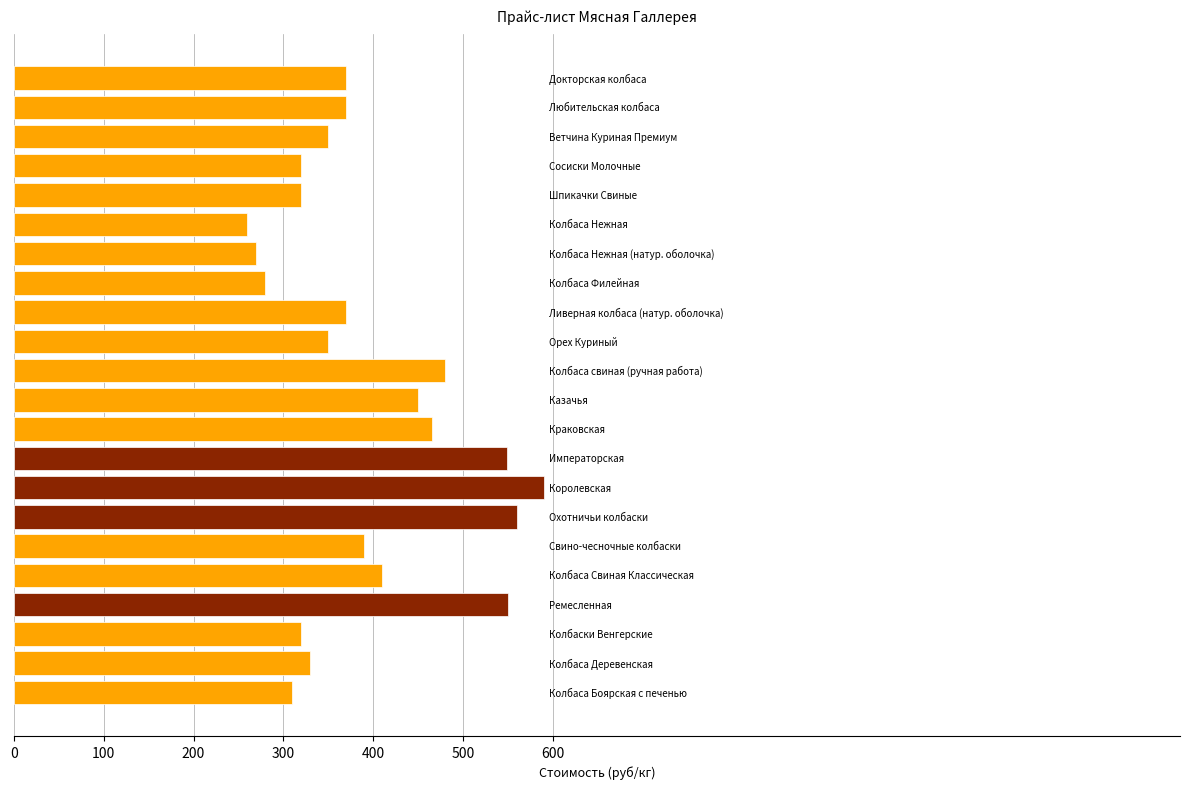

What is the difference between the maximum and second lowest values?

320